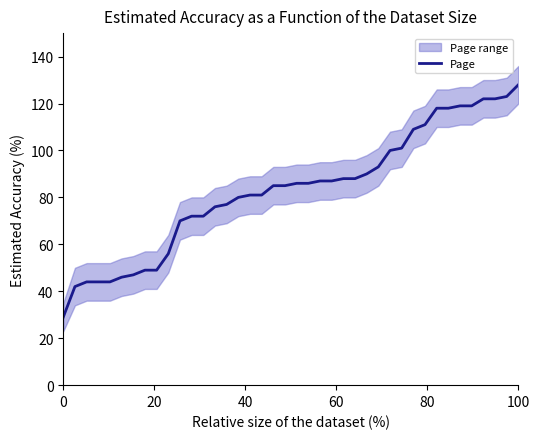

How many distinct data groups are displayed?

1